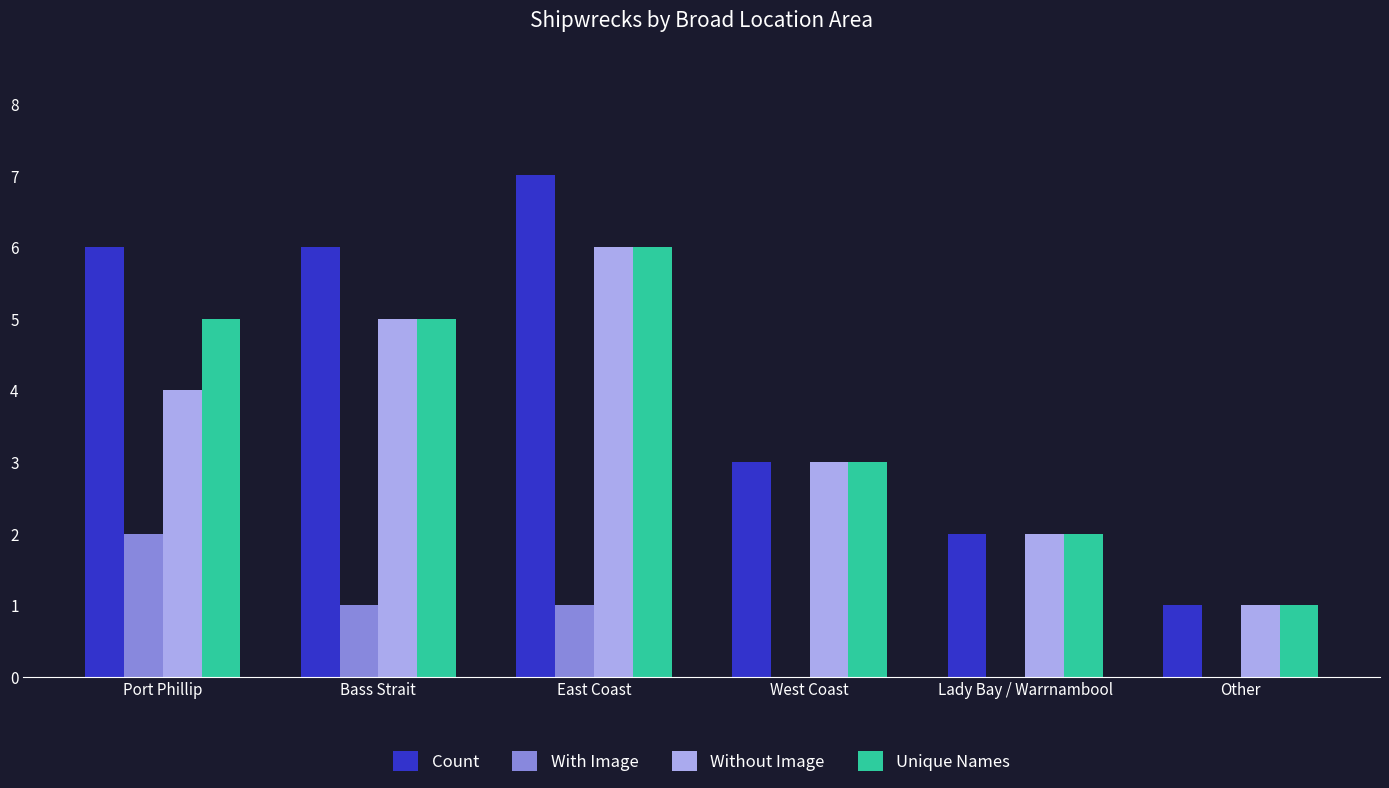

Which series has the largest total across all categories?

Count